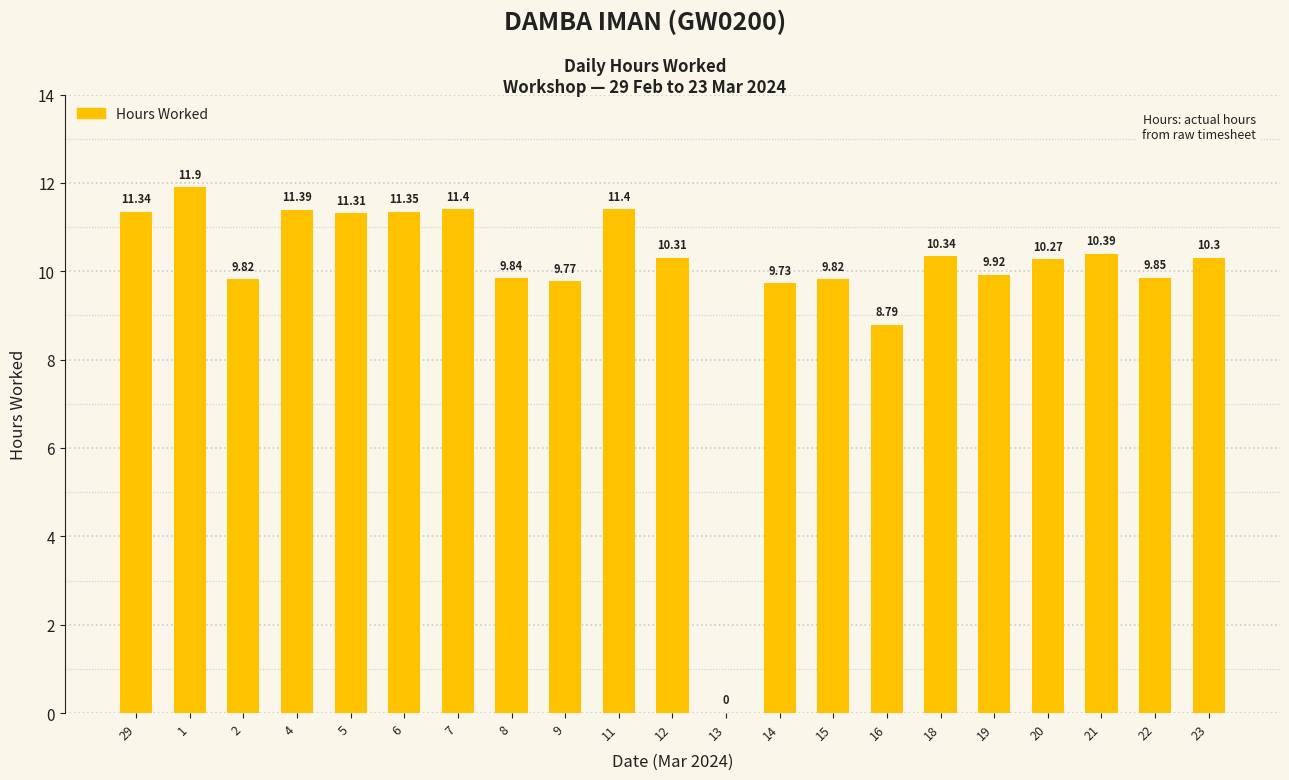

What is the approximate value at 20?

10.3